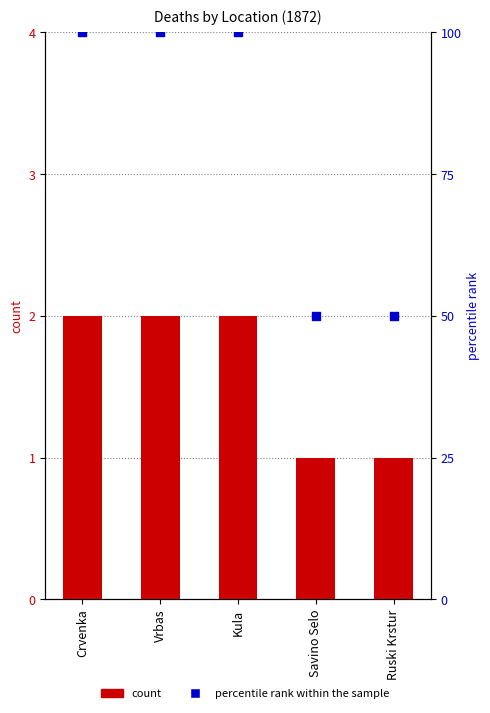

Which series has the largest Y range (max minus min)?

percentile rank within the sample